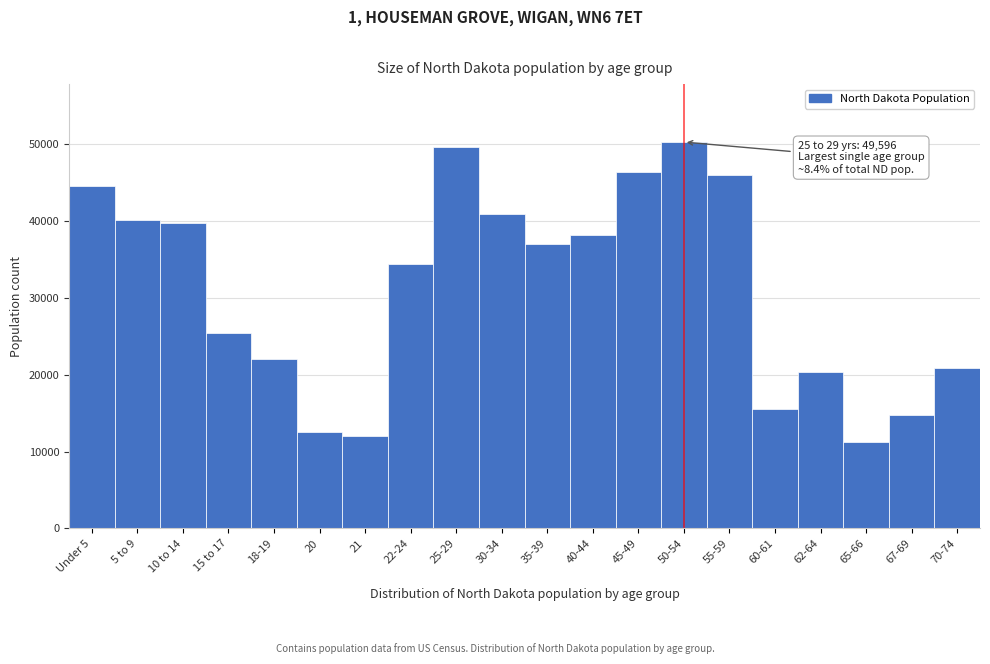

Reading left to right, list all the values displayed in this chart.

Under 5=44595	5 to 9=40076	10 to 14=39790	15 to 17=25410	18-19=22064	20=12484	21=12007	22-24=34465	25-29=49596	30-34=40889	35-39=37065	40-44=38197	45-49=46380	50-54=50277	55-59=45946	60-61=15575	62-64=20298	65-66=11302	67-69=14726	70-74=20845